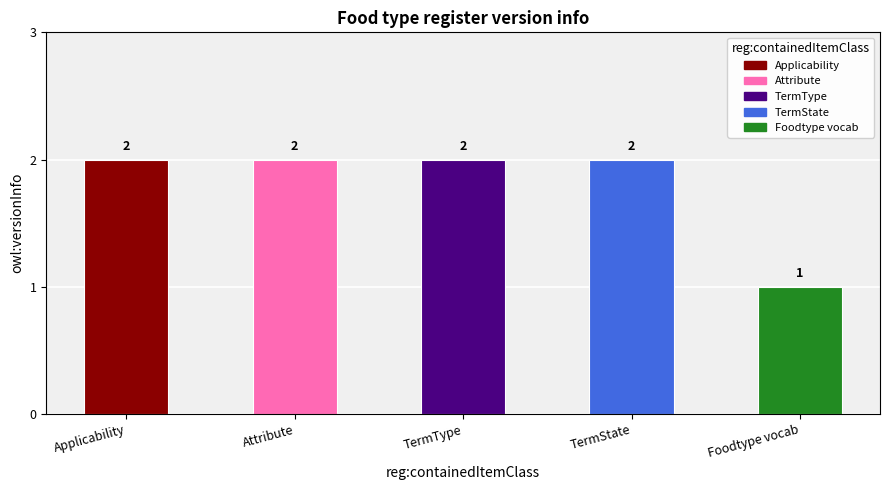

What is the minimum value shown in the chart?

1